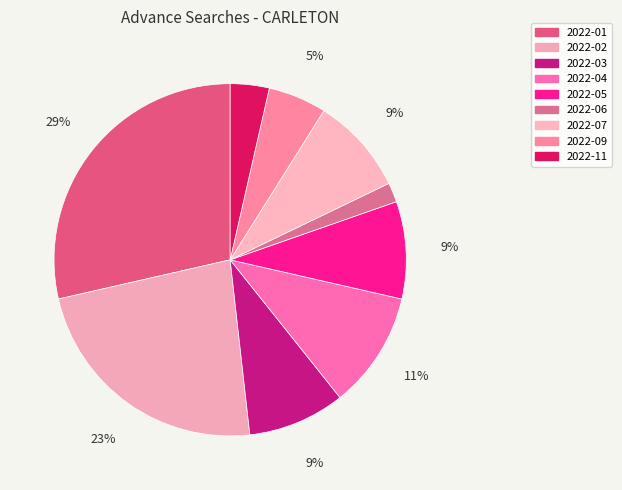

To the nearest percent, what portion does 2022-09 represent?

5%